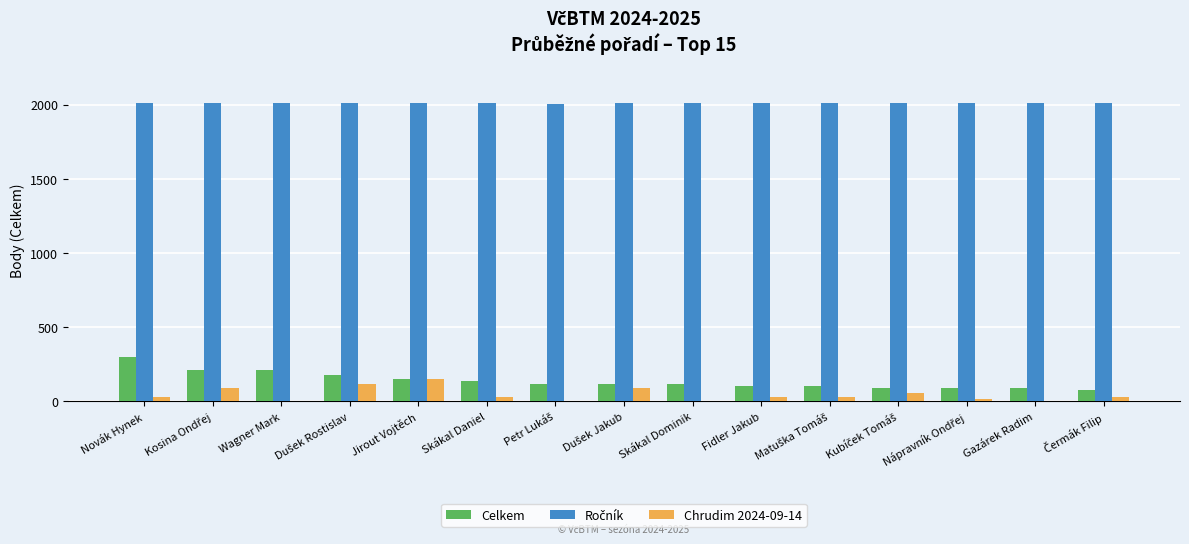

The Chrudim 2024-09-14 series shows 84 at Gazárek Radim. True or false?

False